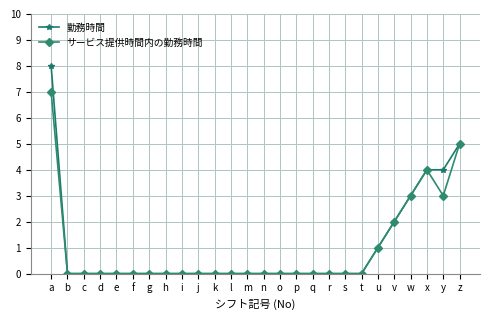

Reading left to right, list all the values displayed in this chart.

勤務時間: 8	0	0	0	0	0	0	0	0	0	0	0	0	0	0	0	0	0	0	0	1	2	3	4	4	5
サービス提供時間内の勤務時間: 7	0	0	0	0	0	0	0	0	0	0	0	0	0	0	0	0	0	0	0	1	2	3	4	3	5